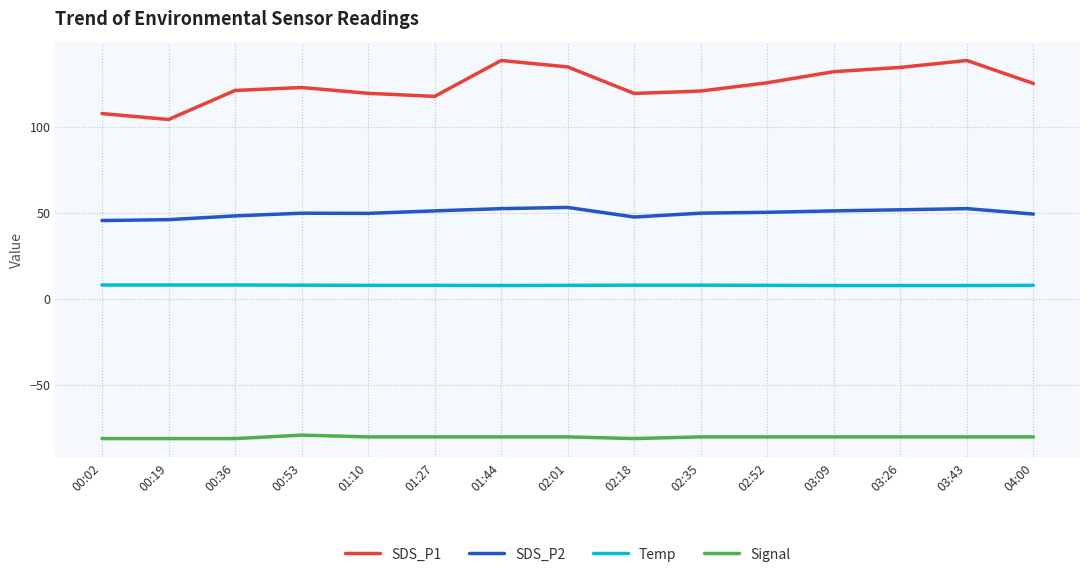

Is the value of Signal at 04:00 greater than the value of Temp at 02:52?

No